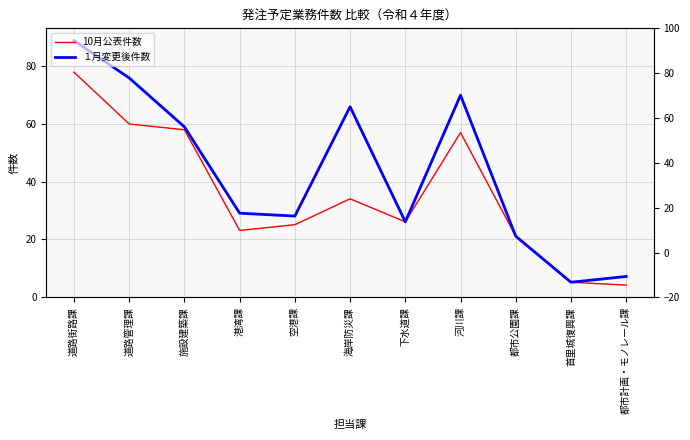

What is the greatest value displayed?

89